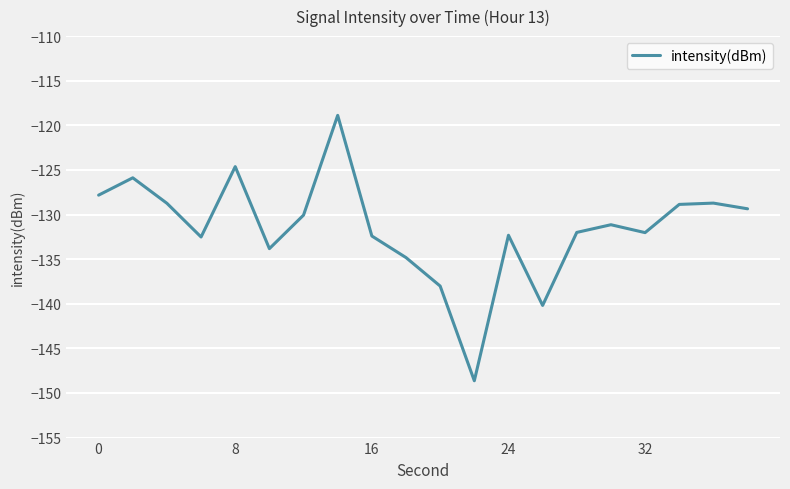

How many lines are shown in the chart?

1